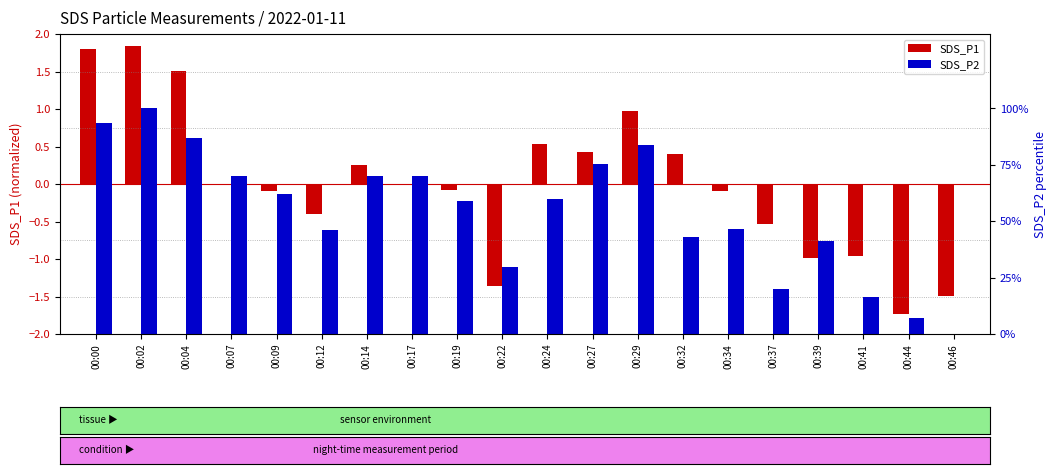

Rank the series by their maximum value, from lowest to highest.

SDS_P1, SDS_P2